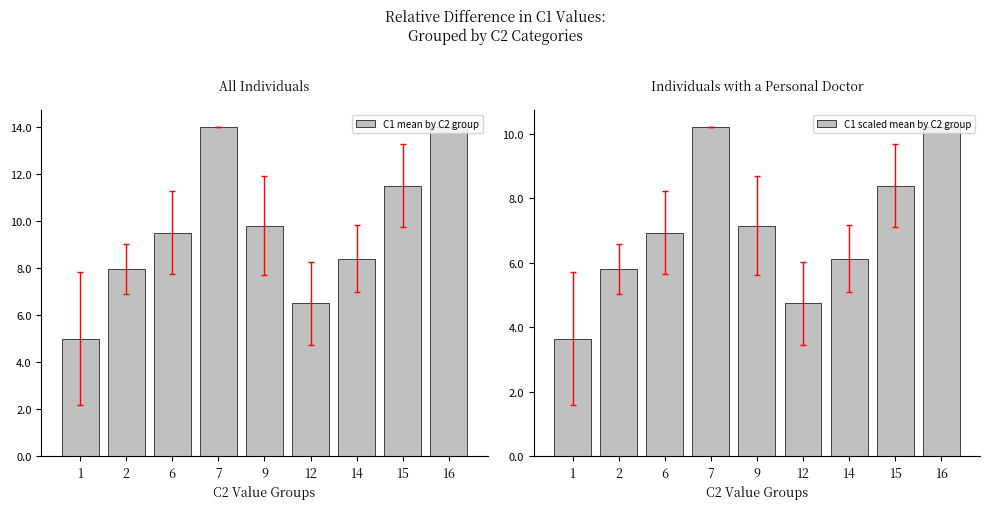

Rank the series by their average value, from lowest to highest.

C1 scaled mean by C2 group, C1 mean by C2 group